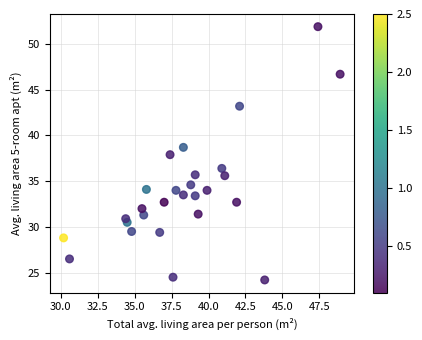

What is the range of Y values (max minus min)?

27.7